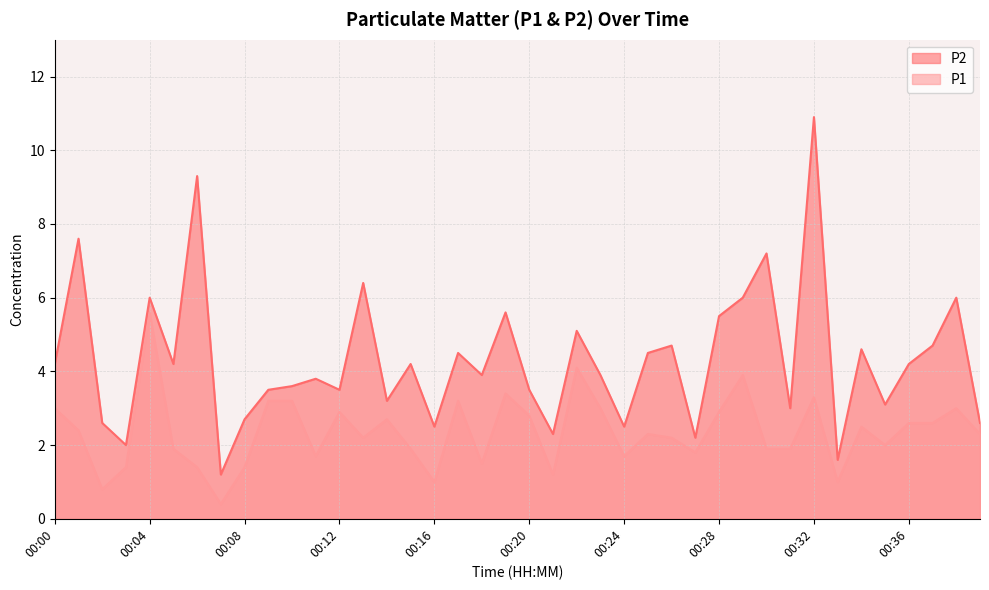

What is the value of the P2 point at the 38th from the left?

4.7